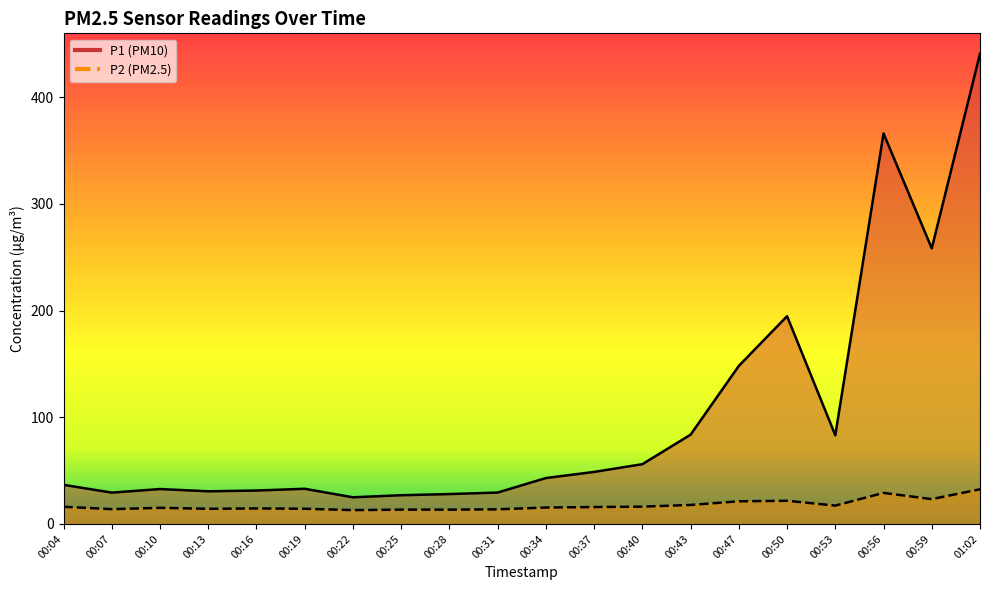

How many data points in P2 are above 15?

12